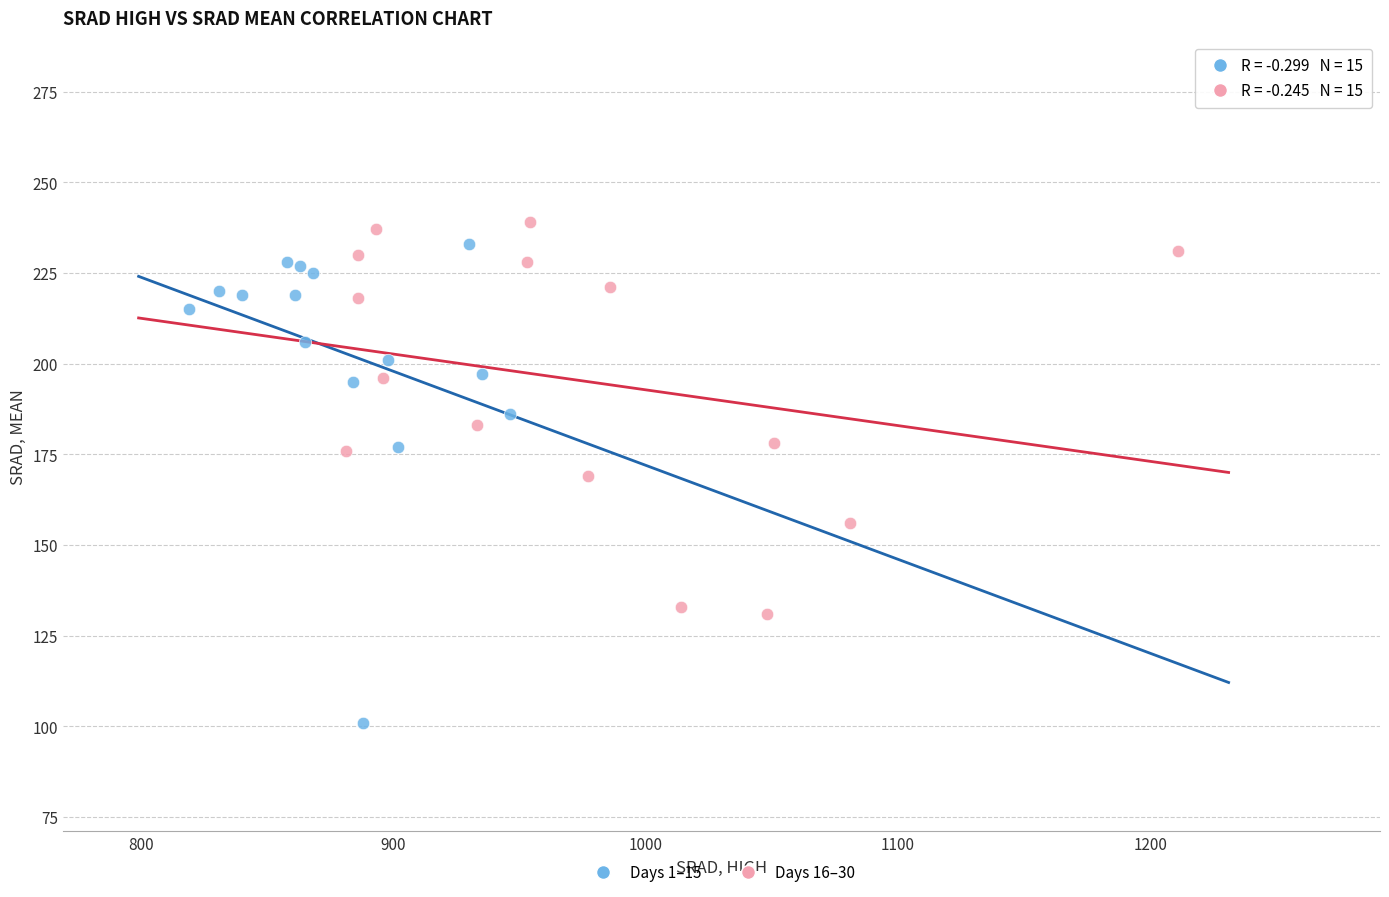

Which series reaches the minimum Y coordinate?

Days 1–15